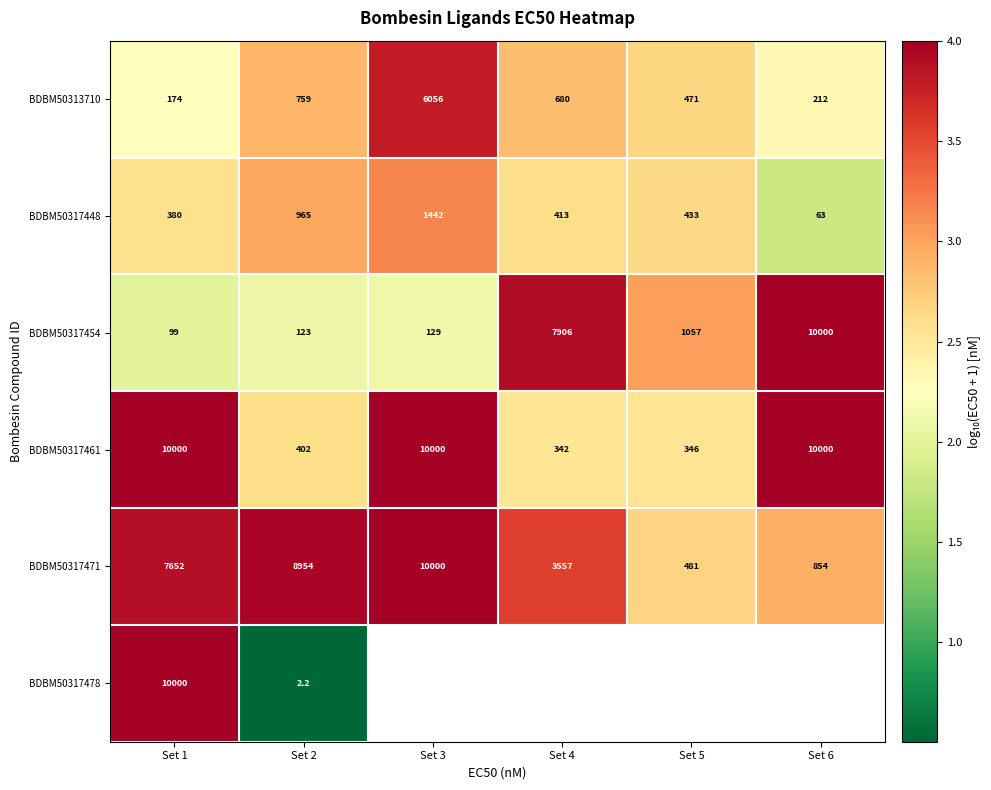

Is it true that BDBM50317448 equals 4.4 at Set 4?

False